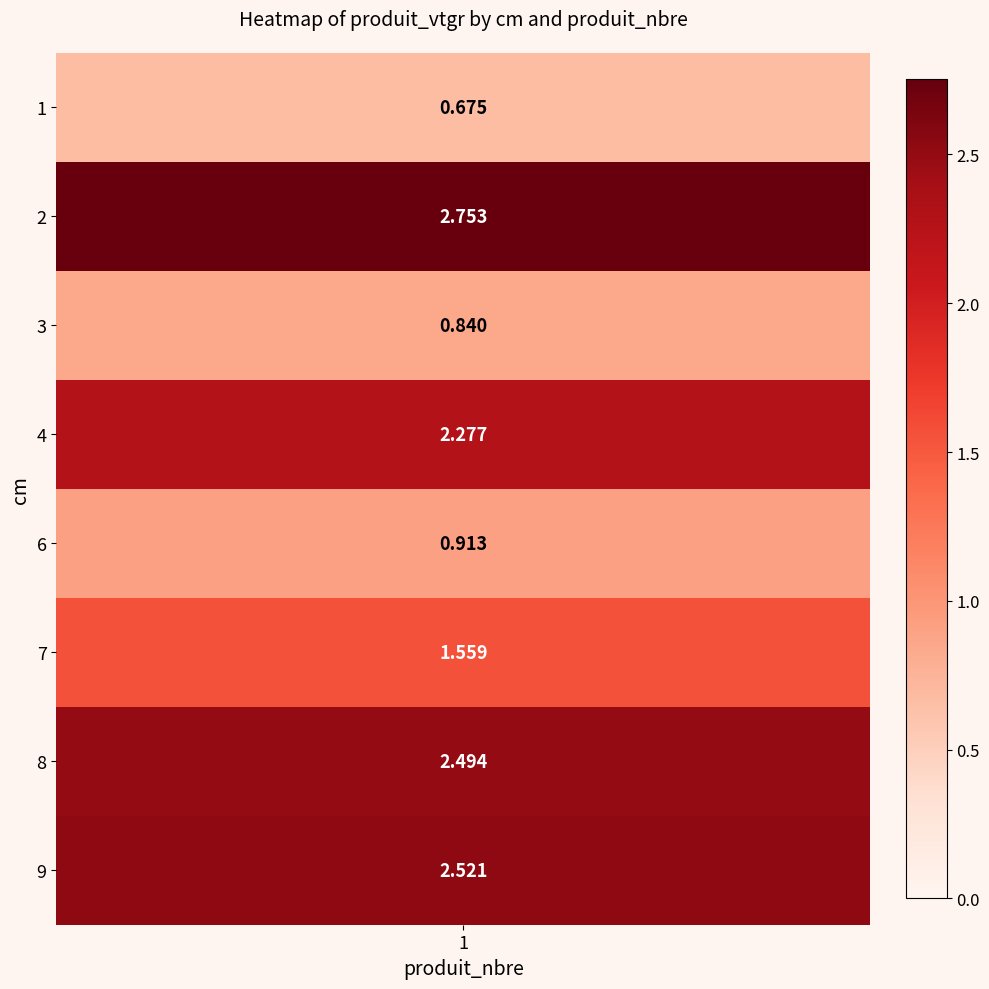

What is the average value?

1.8